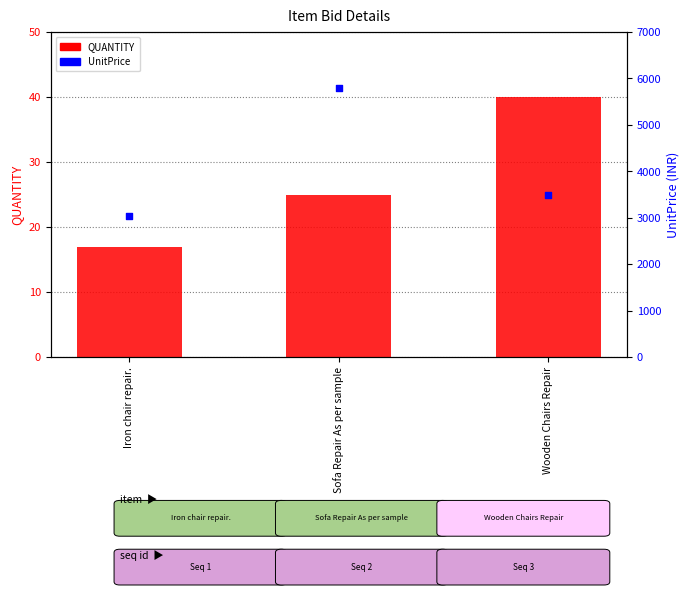

At which category is the sum across all series the highest?

Sofa Repair As per sample